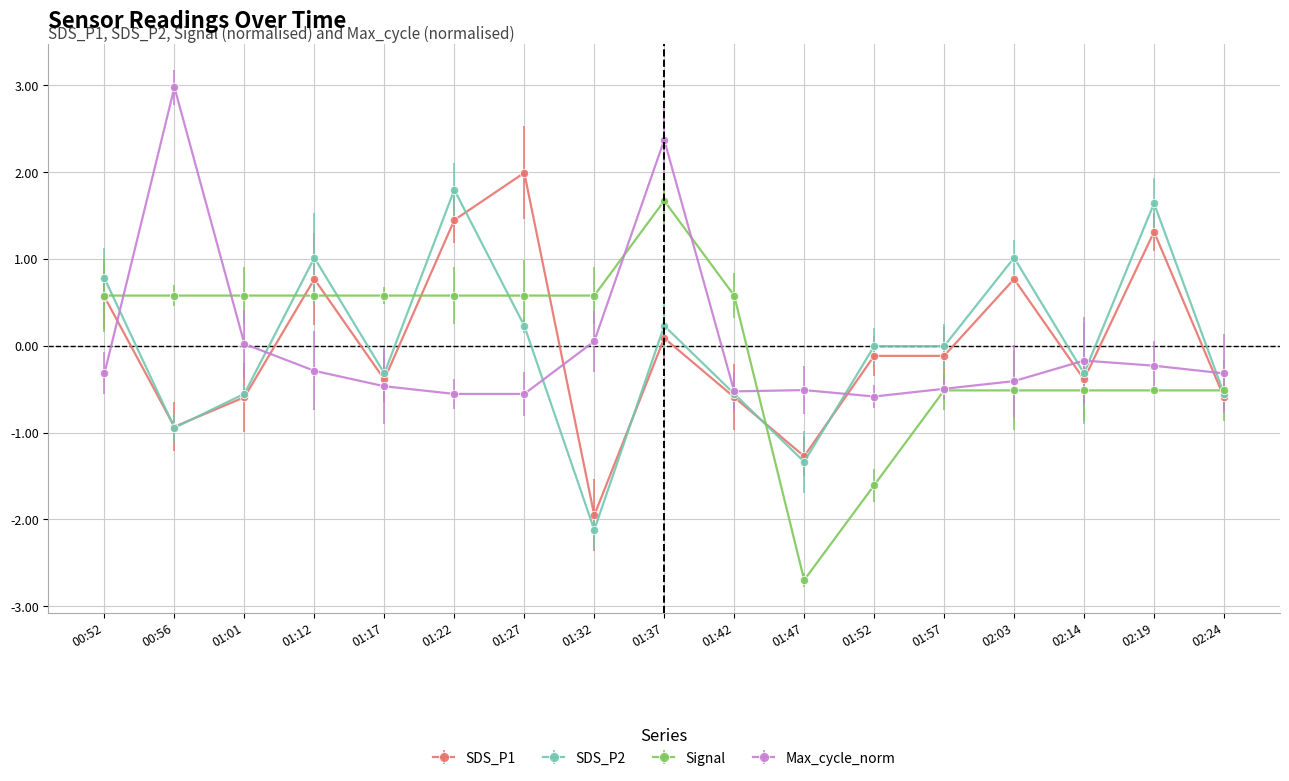

What is the difference between the maximum and minimum values in the SDS_P1 series?

3.9